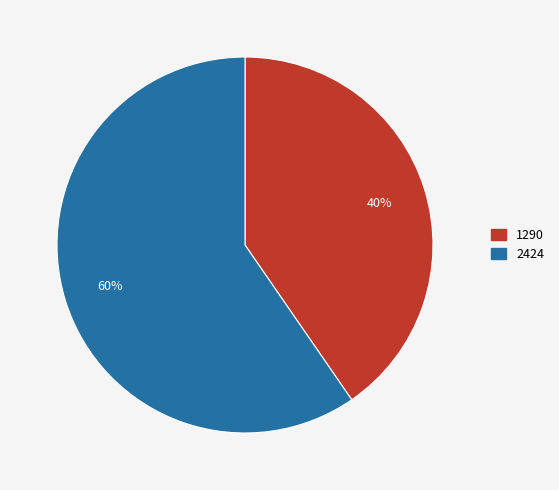

Approximately how many times larger is the value at 2424 compared to 1290?

1.5